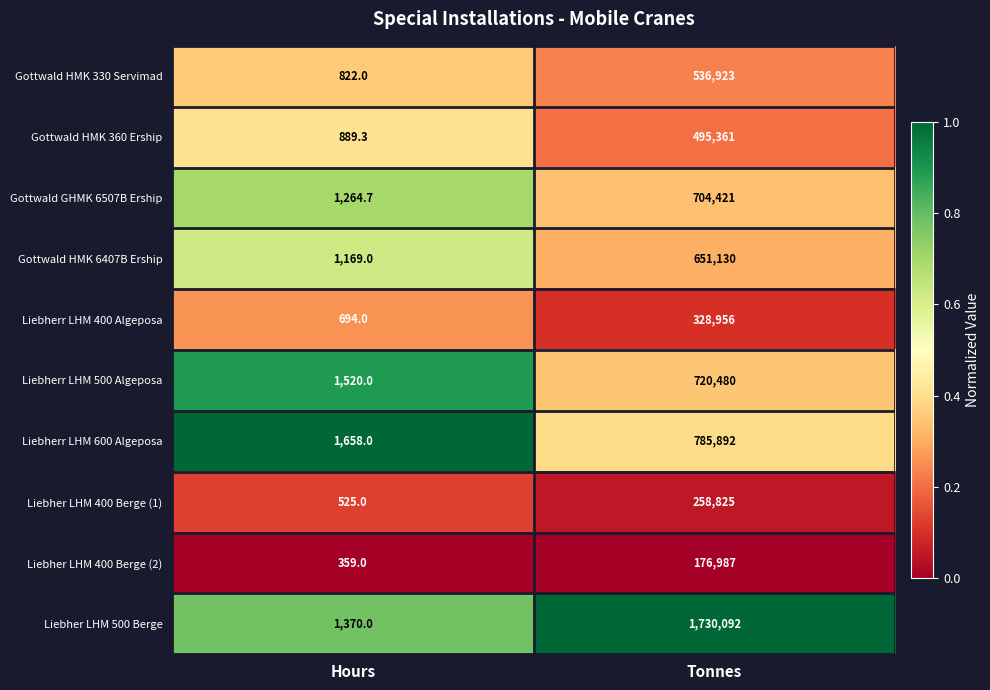

Reading left to right, transcribe all the data shown in this chart.

Gottwald HMK 330 Servimad: 822.0	536923.0
Gottwald HMK 360 Ership: 889.3	495361.0
Gottwald GHMK 6507B Ership: 1264.7	704421.0
Gottwald HMK 6407B Ership: 1169.0	651130.0
Liebherr LHM 400 Algeposa: 694.0	328956.0
Liebherr LHM 500 Algeposa: 1520.0	720480.0
Liebherr LHM 600 Algeposa: 1658.0	785892.0
Liebher LHM 400 Berge (1): 525.0	258825.0
Liebher LHM 400 Berge (2): 359.0	176987.0
Liebher LHM 500 Berge: 1370.0	1730092.0